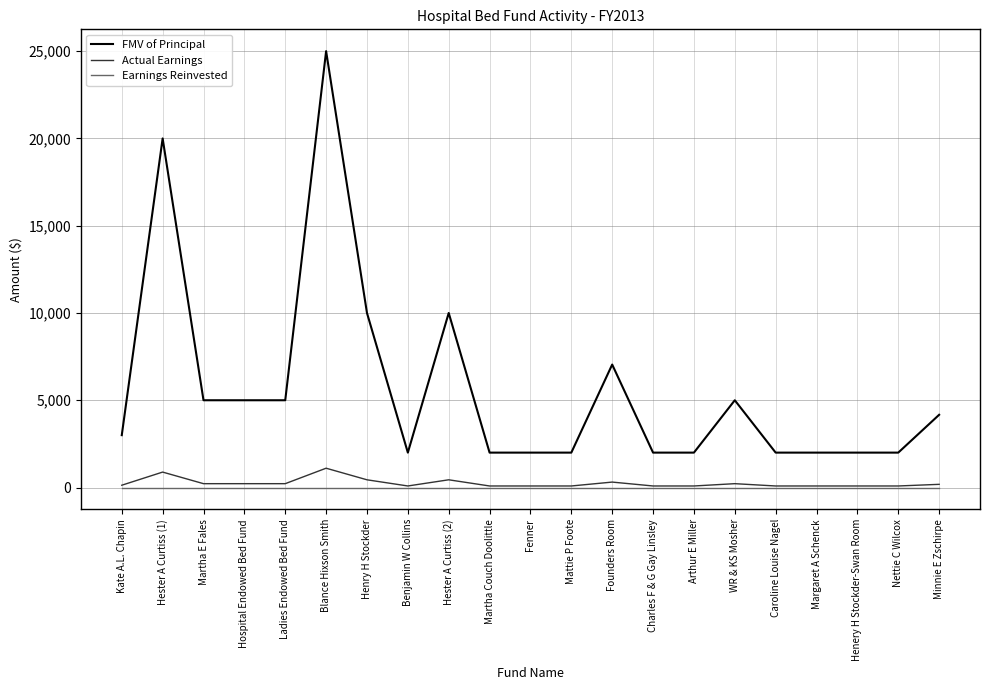

How many lines are shown in the chart?

3